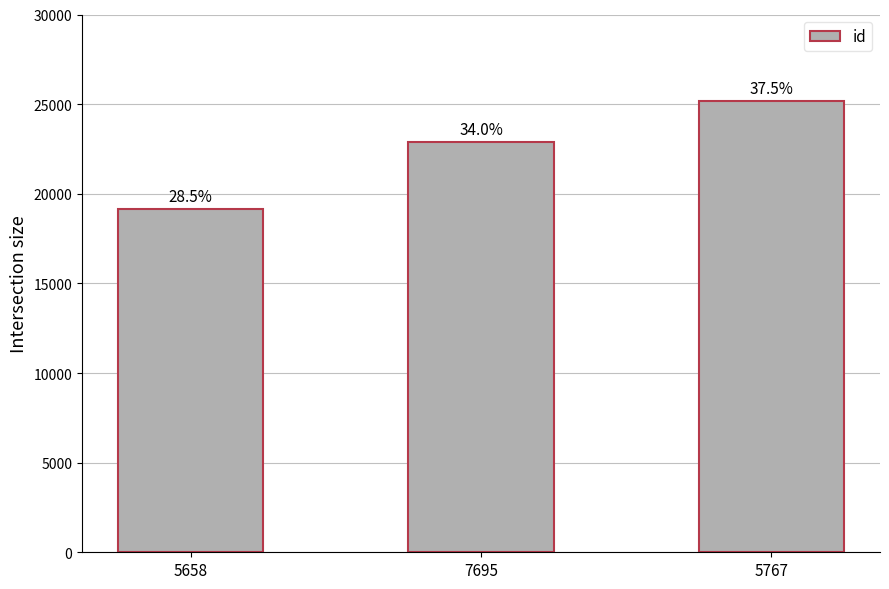

How many bars are there in total?

3